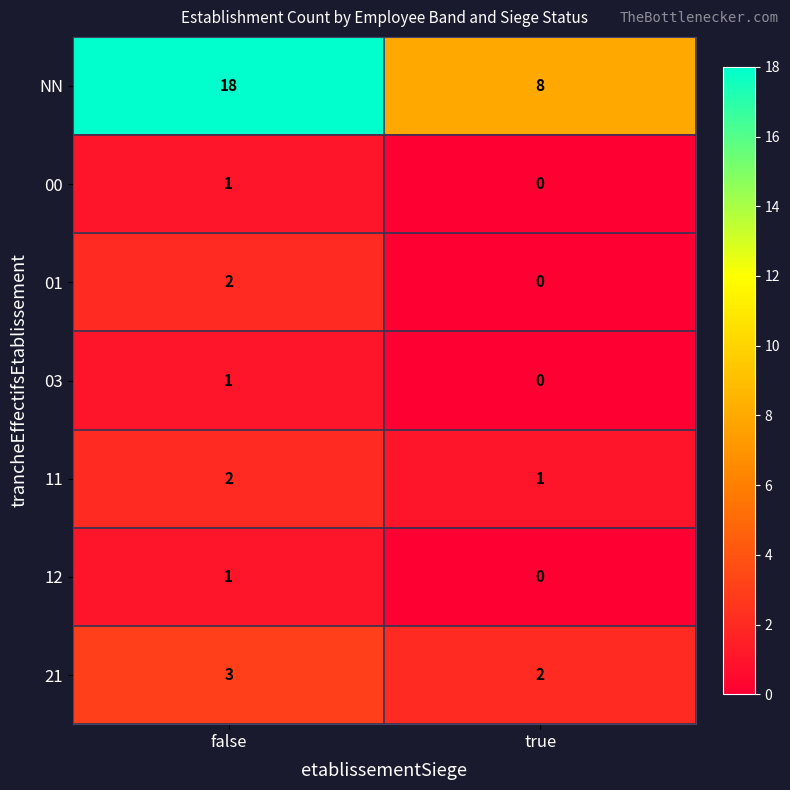

At which category is the sum across all series the highest?

false